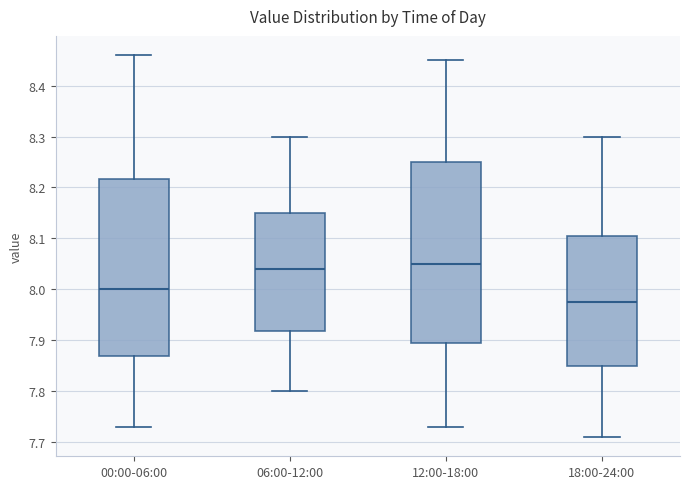

Where does the upper whisker of the box for 12:00-18:00 end on the y-axis? The values are not printed on the chart, so give them approximately, as read against the axis.

8.45